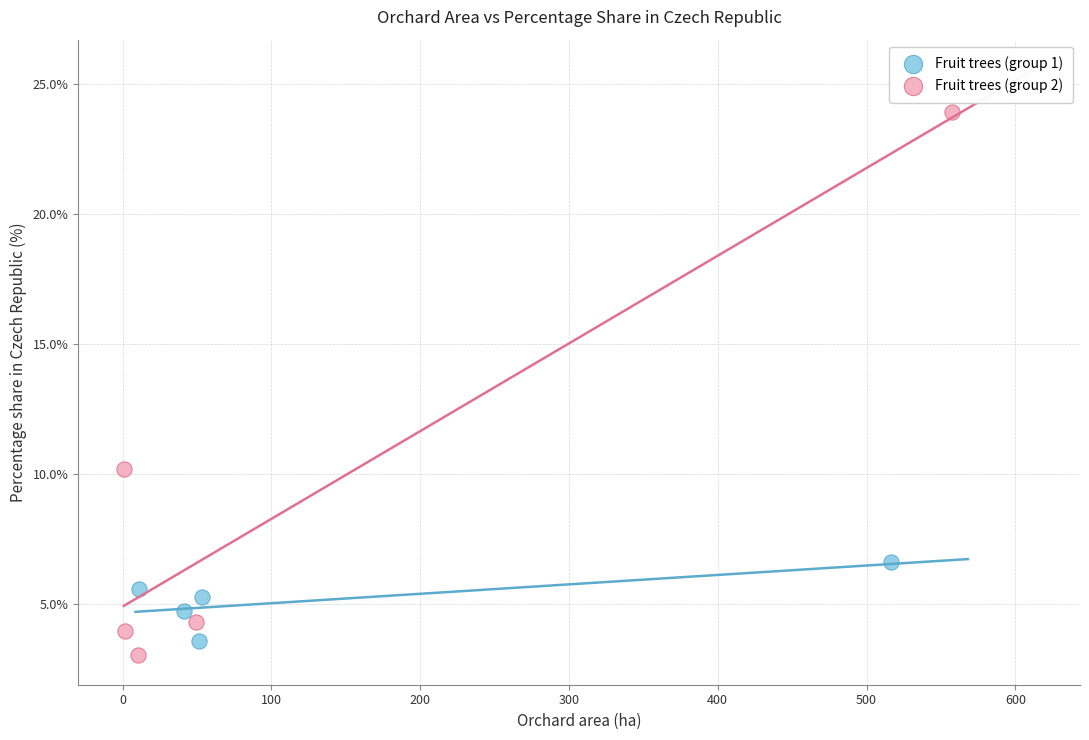

Which series contains the highest Y value?

Fruit trees (group 2)